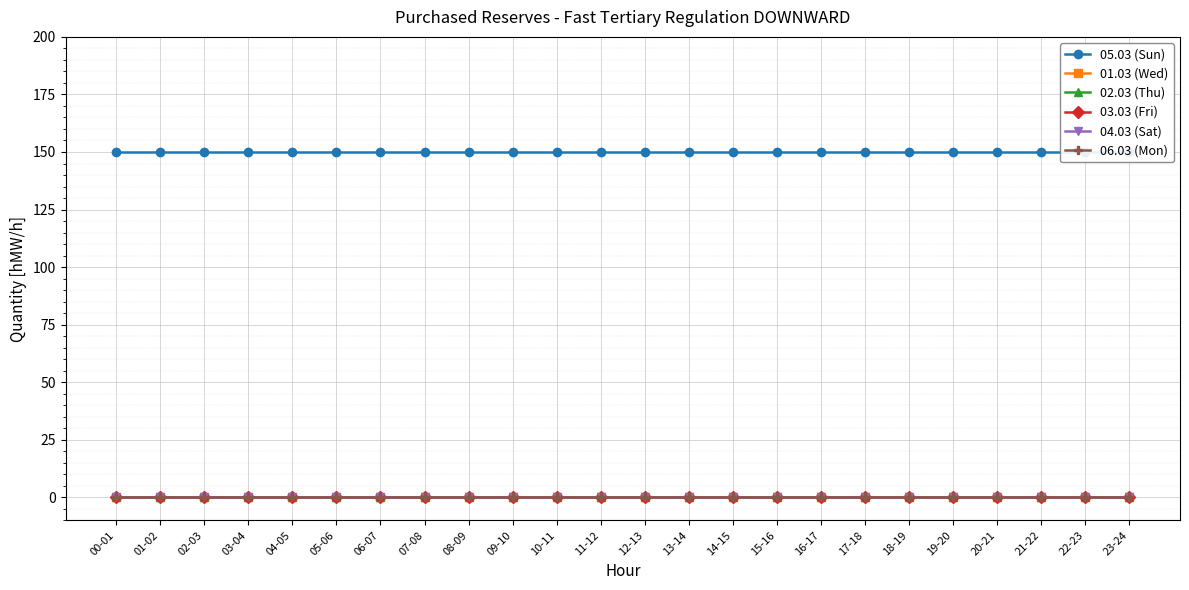

Reading left to right, extract all data points from this chart.

05.03 (Sun): 00-01=150	01-02=150	02-03=150	03-04=150	04-05=150	05-06=150	06-07=150	07-08=150	08-09=150	09-10=150	10-11=150	11-12=150	12-13=150	13-14=150	14-15=150	15-16=150	16-17=150	17-18=150	18-19=150	19-20=150	20-21=150	21-22=150	22-23=150	23-24=150
01.03 (Wed): 00-01=0	01-02=0	02-03=0	03-04=0	04-05=0	05-06=0	06-07=0	07-08=0	08-09=0	09-10=0	10-11=0	11-12=0	12-13=0	13-14=0	14-15=0	15-16=0	16-17=0	17-18=0	18-19=0	19-20=0	20-21=0	21-22=0	22-23=0	23-24=0
02.03 (Thu): 00-01=0	01-02=0	02-03=0	03-04=0	04-05=0	05-06=0	06-07=0	07-08=0	08-09=0	09-10=0	10-11=0	11-12=0	12-13=0	13-14=0	14-15=0	15-16=0	16-17=0	17-18=0	18-19=0	19-20=0	20-21=0	21-22=0	22-23=0	23-24=0
03.03 (Fri): 00-01=0	01-02=0	02-03=0	03-04=0	04-05=0	05-06=0	06-07=0	07-08=0	08-09=0	09-10=0	10-11=0	11-12=0	12-13=0	13-14=0	14-15=0	15-16=0	16-17=0	17-18=0	18-19=0	19-20=0	20-21=0	21-22=0	22-23=0	23-24=0
04.03 (Sat): 00-01=0	01-02=0	02-03=0	03-04=0	04-05=0	05-06=0	06-07=0	07-08=0	08-09=0	09-10=0	10-11=0	11-12=0	12-13=0	13-14=0	14-15=0	15-16=0	16-17=0	17-18=0	18-19=0	19-20=0	20-21=0	21-22=0	22-23=0	23-24=0
06.03 (Mon): 00-01=0	01-02=0	02-03=0	03-04=0	04-05=0	05-06=0	06-07=0	07-08=0	08-09=0	09-10=0	10-11=0	11-12=0	12-13=0	13-14=0	14-15=0	15-16=0	16-17=0	17-18=0	18-19=0	19-20=0	20-21=0	21-22=0	22-23=0	23-24=0